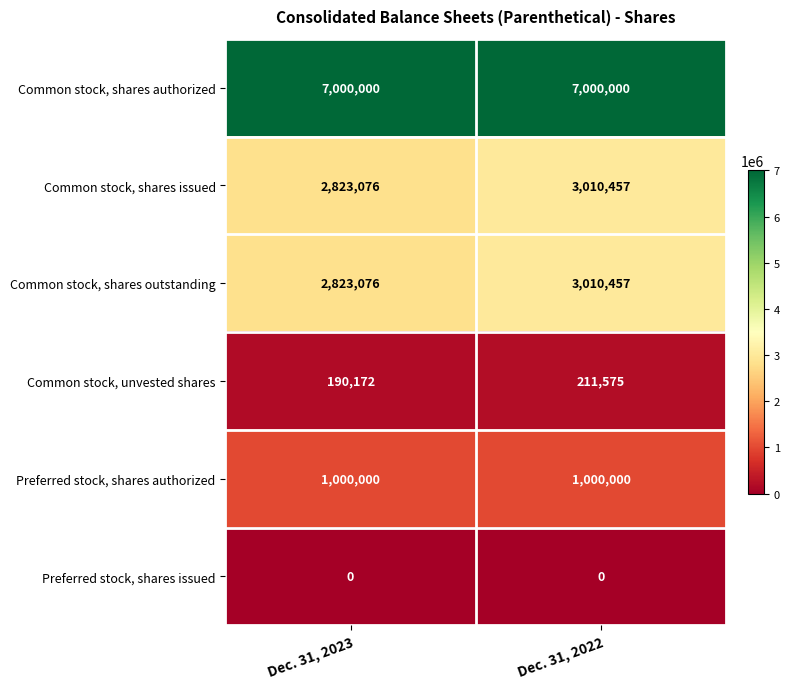

Is it true that Common stock, shares authorized equals 9430362 at Dec. 31, 2022?

False